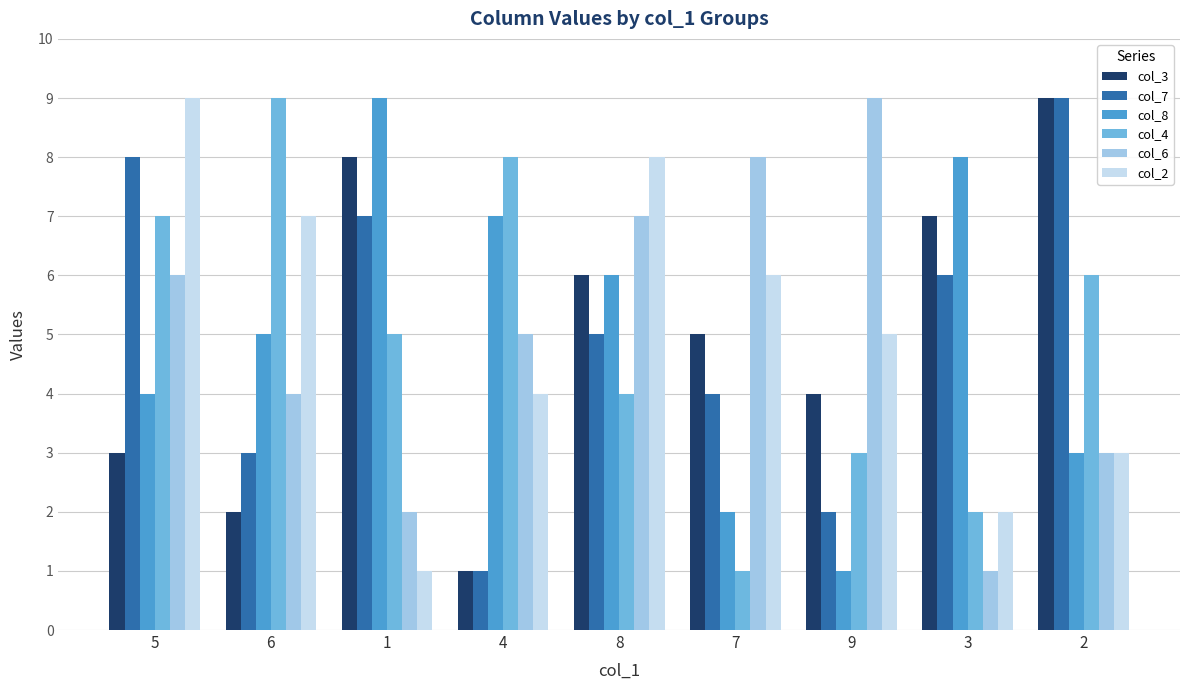

What is the maximum value for col_7?

9